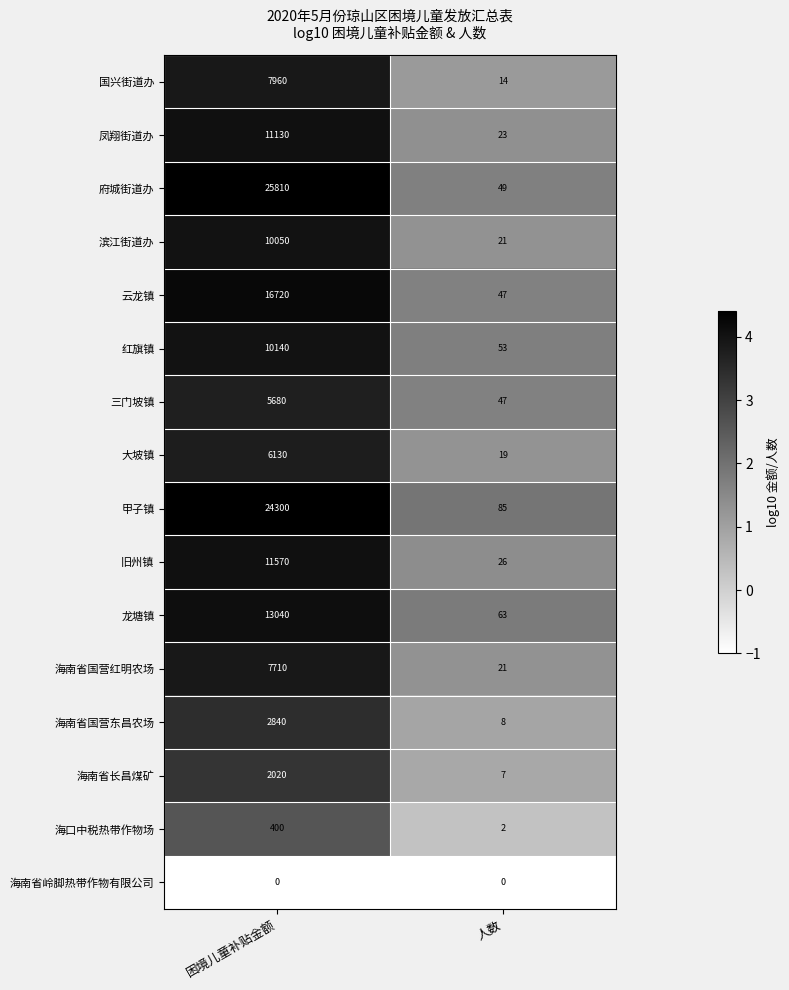

What is the total value across all series at 困境儿童补贴金额?

155500